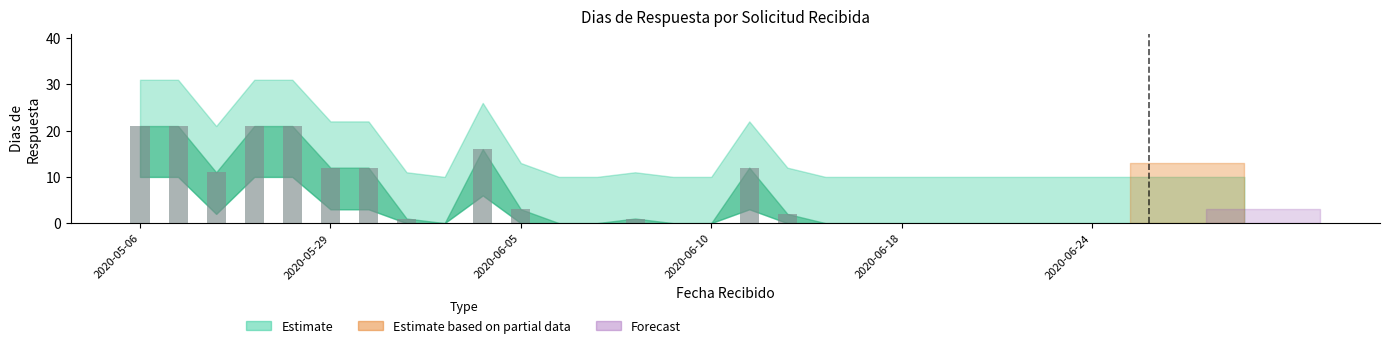

What is the maximum value shown in the chart?

21